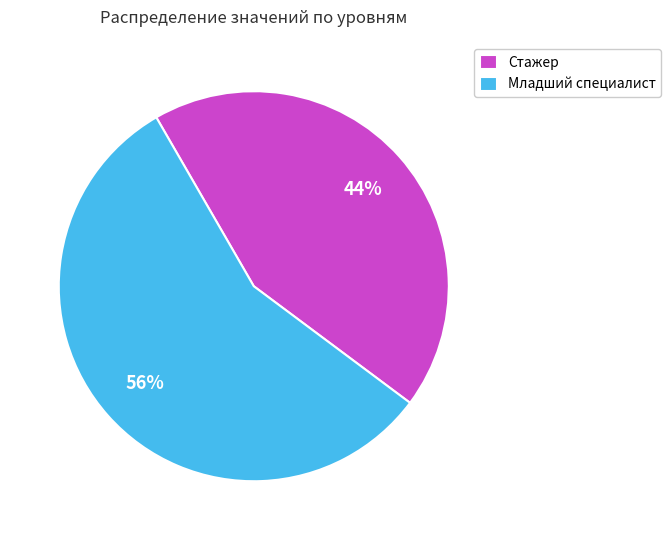

Approximately how many times larger is the value at Младший специалист compared to Стажер?

1.3